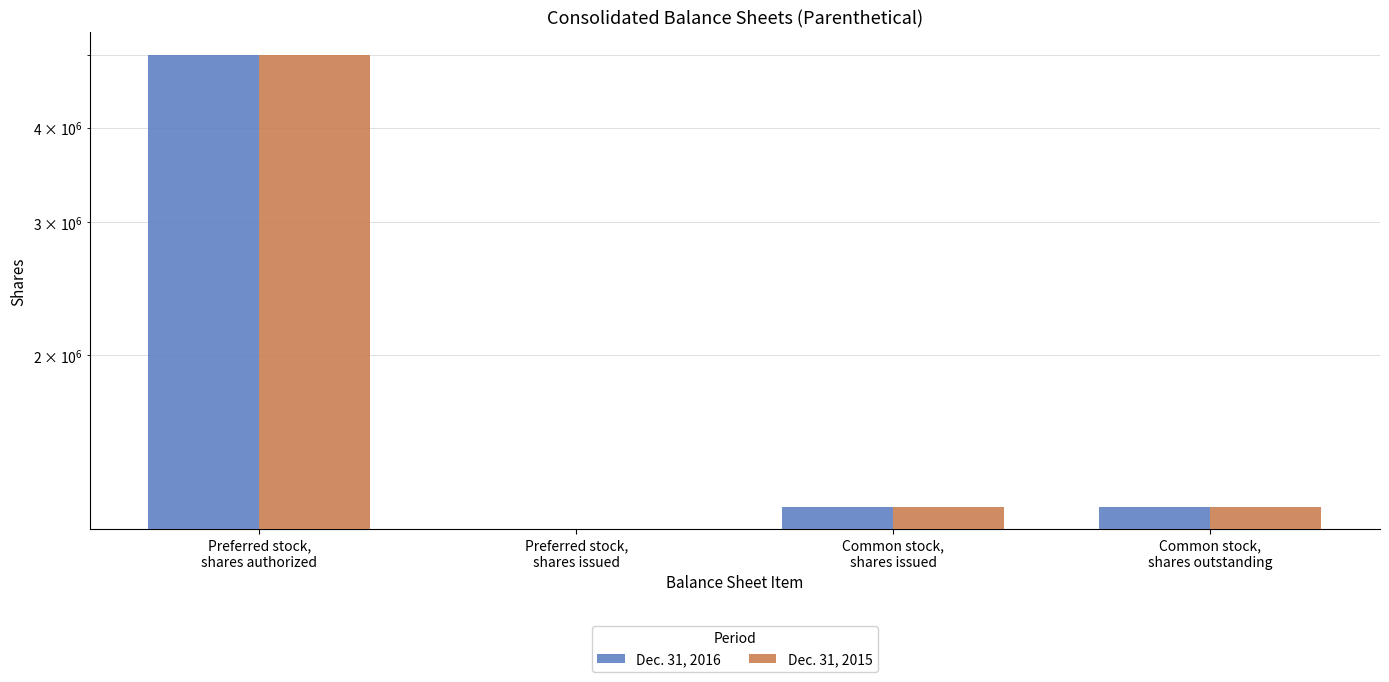

Which series has the largest total across all categories?

Dec. 31, 2016